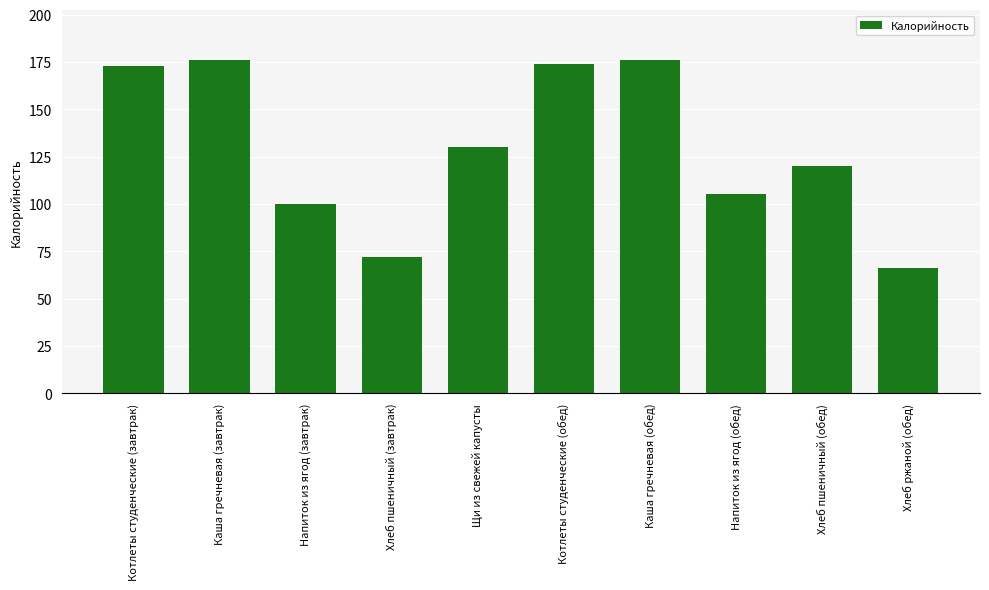

Are the bars grouped side by side (vs. stacked)?

No